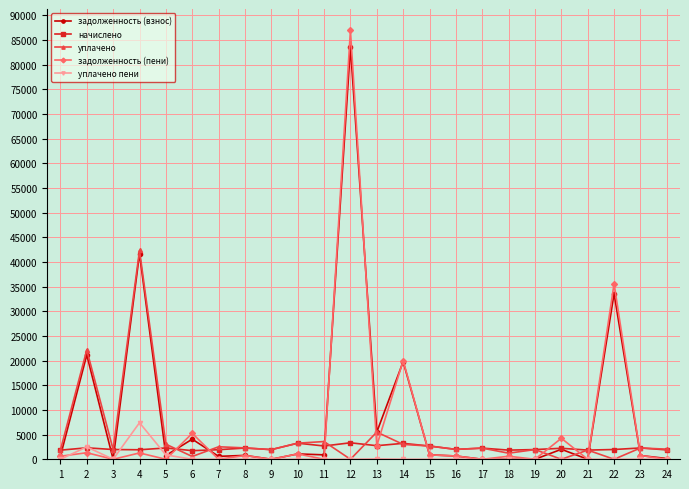

How many lines are shown in the chart?

5